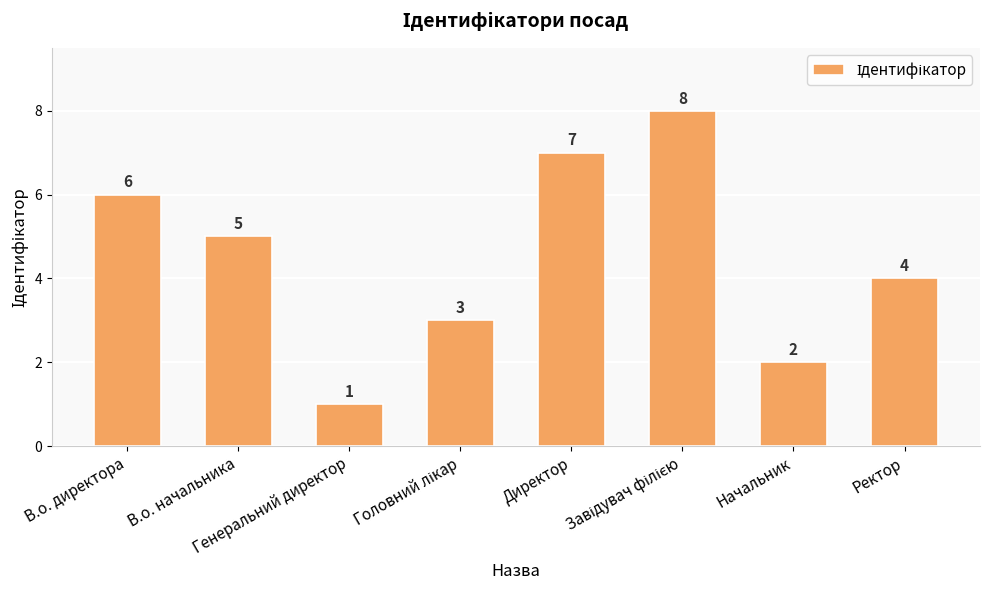

What is the maximum value shown in the chart?

8